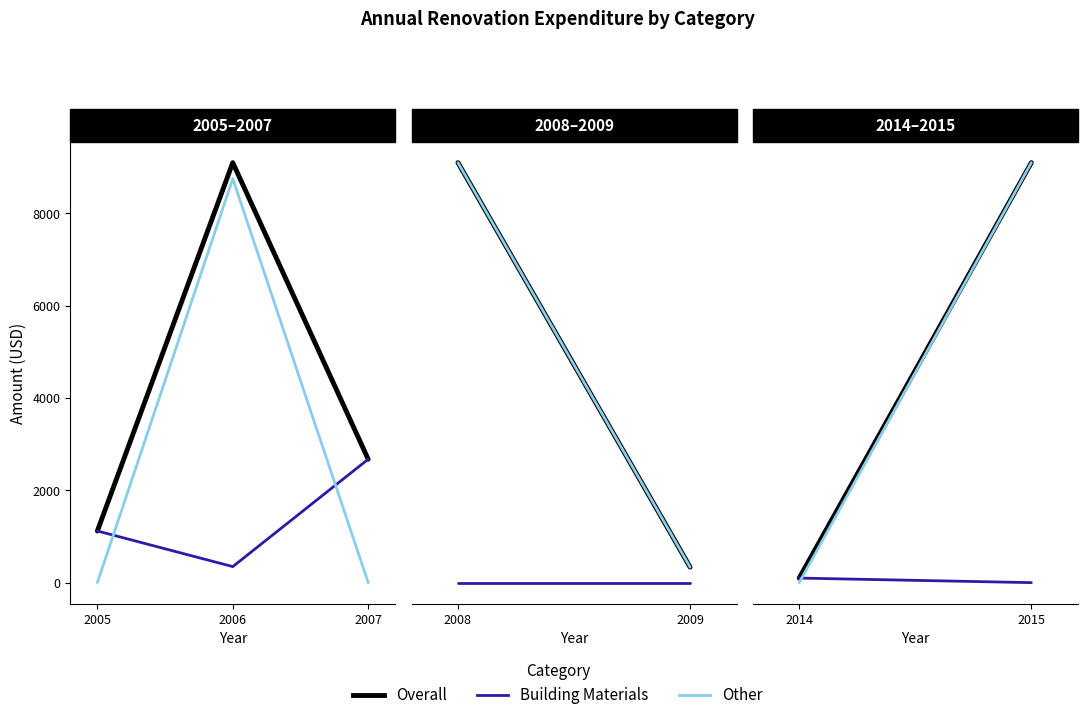

What is the total value across all series at 2007?

5346.8